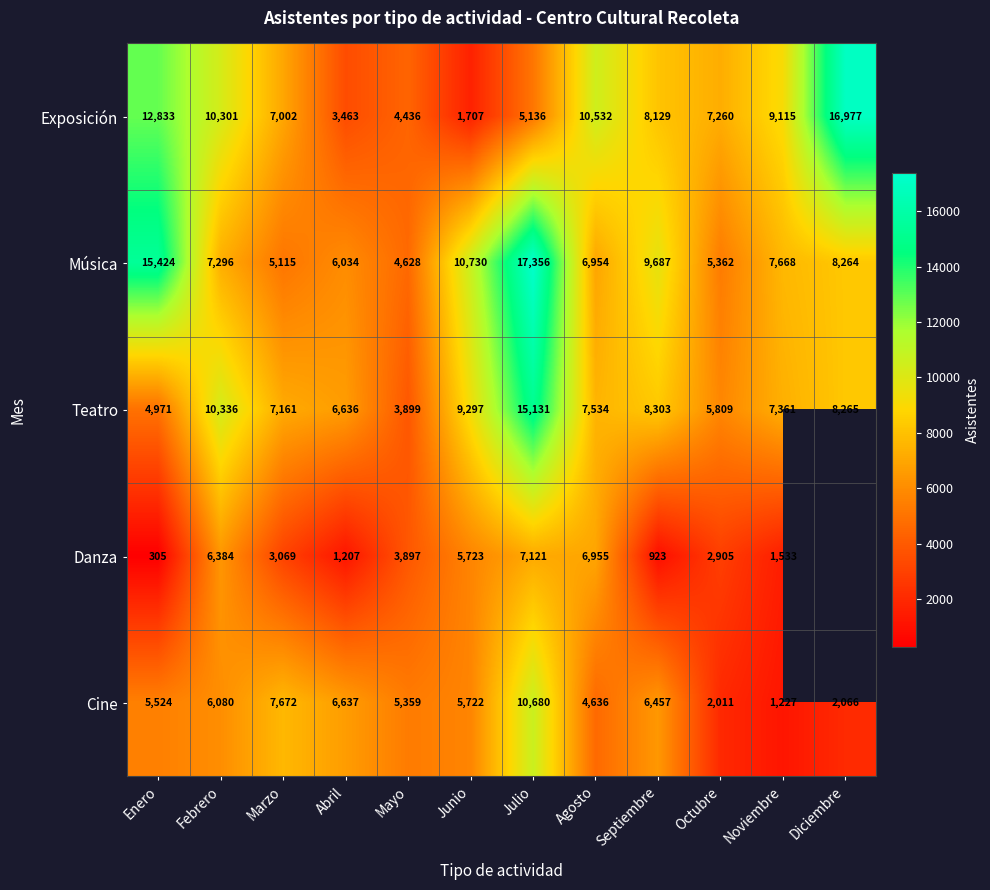

What is the sum of all Exposición values?

96891